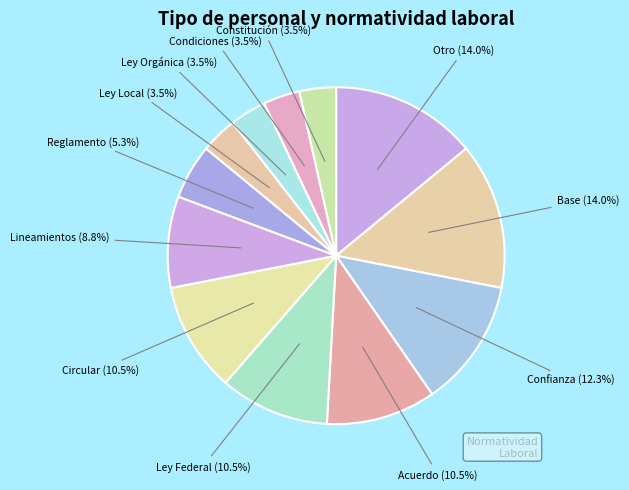

Count the number of slices in the pie.

12